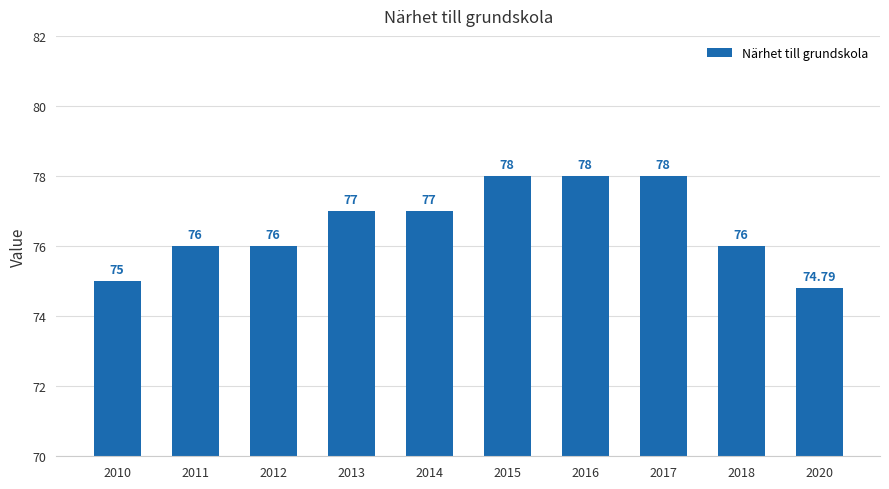

What is the smallest value displayed?

74.8